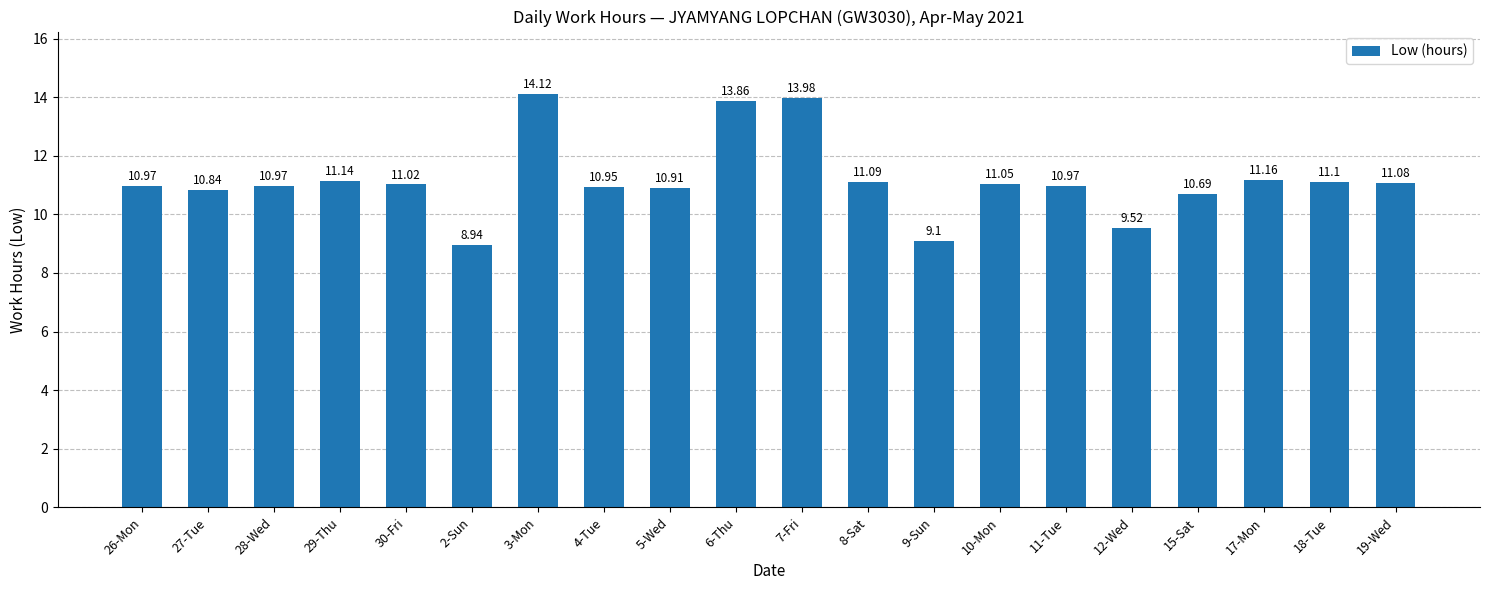

How many bars are there in total?

20